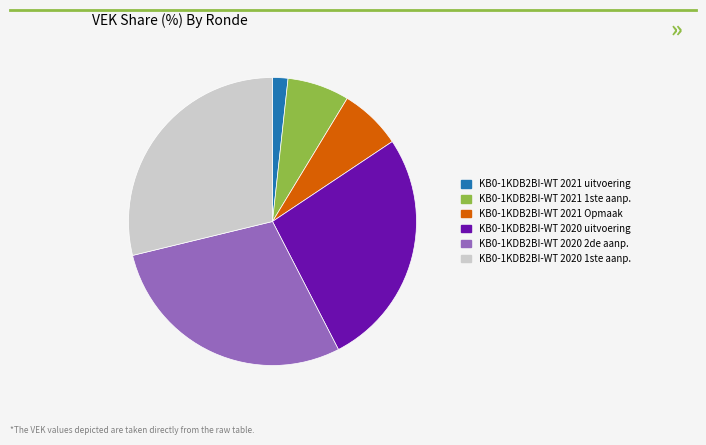

How many slices are in this pie chart?

6